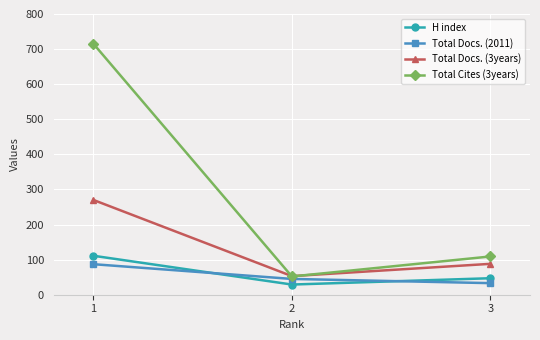

Is it true that Total Cites (3years) equals 176 at 3?

False